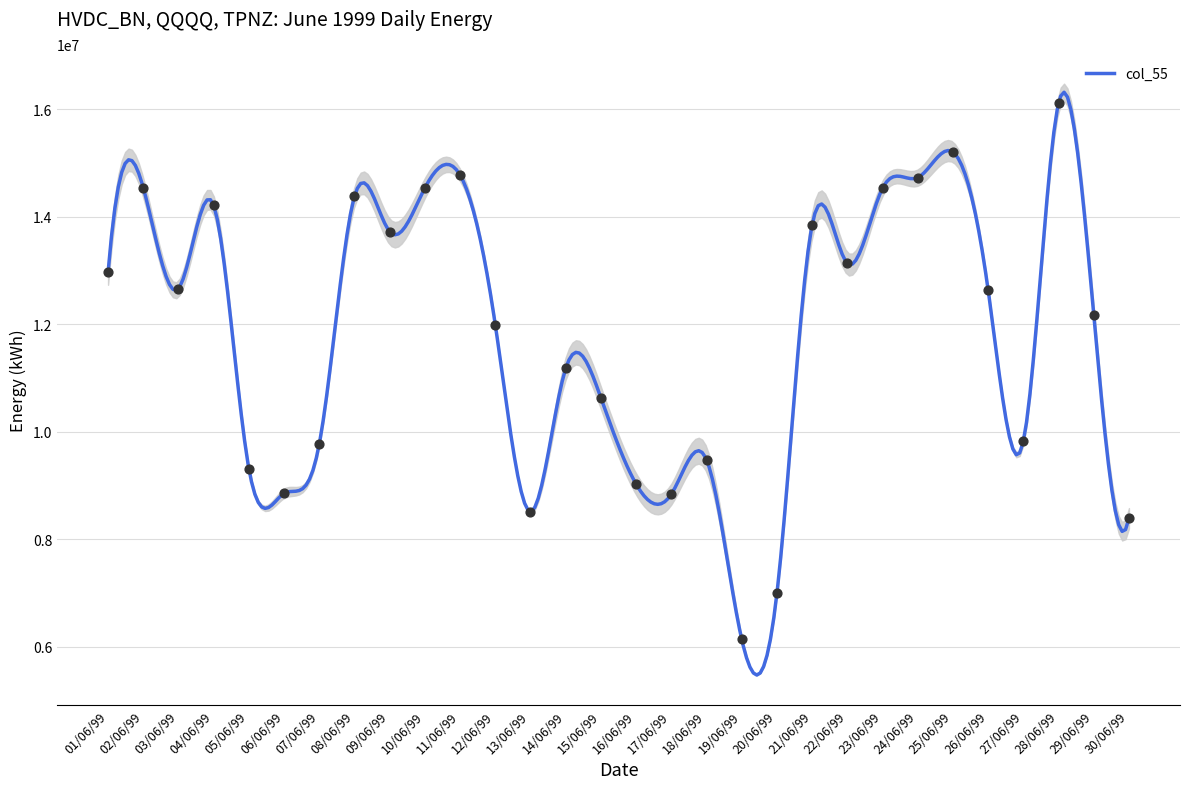

What is the minimum value for col_55?

5470736.3